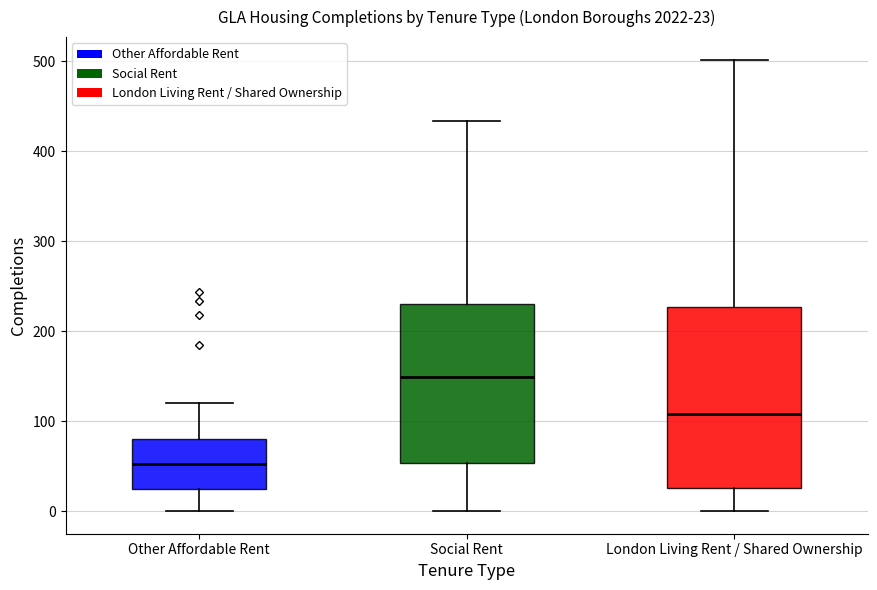

Which box is the tallest, from its lower edge to its upper edge?

London Living Rent / Shared Ownership